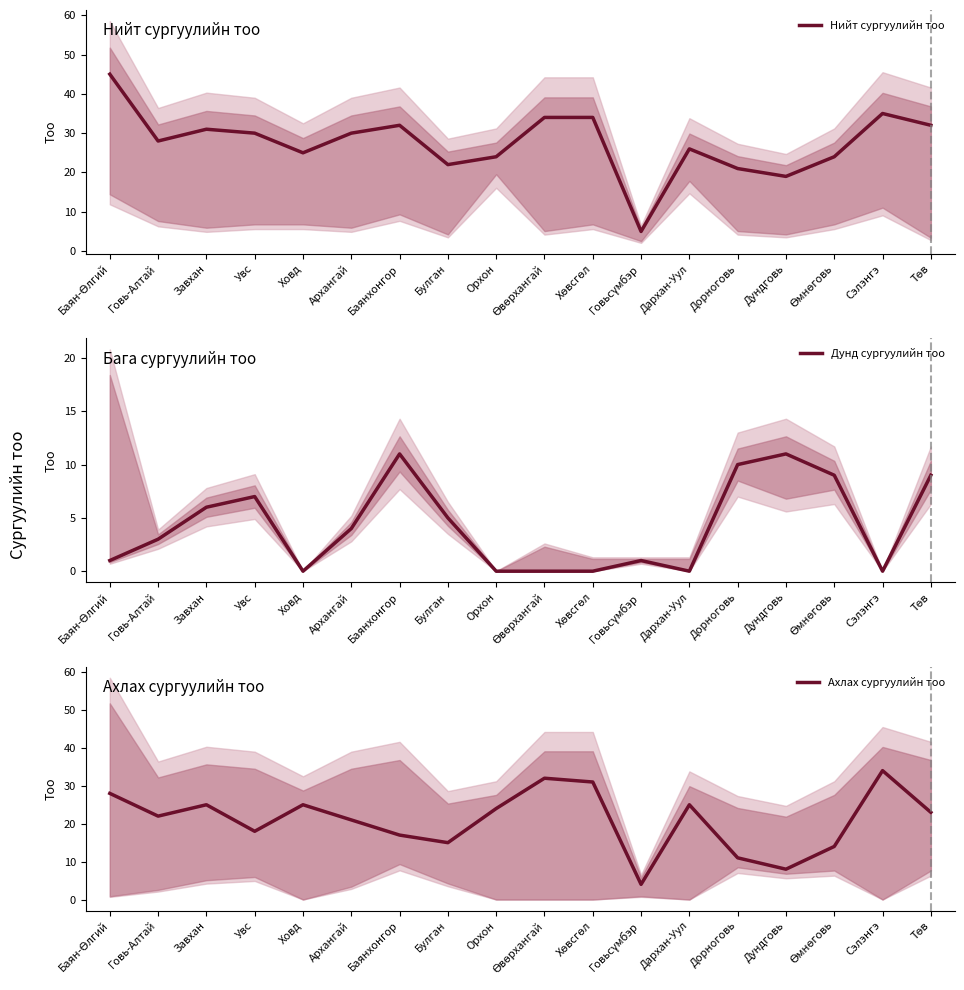

What is the difference between the second highest and second lowest values in the Ахлах сургуулийн тоо series?

24